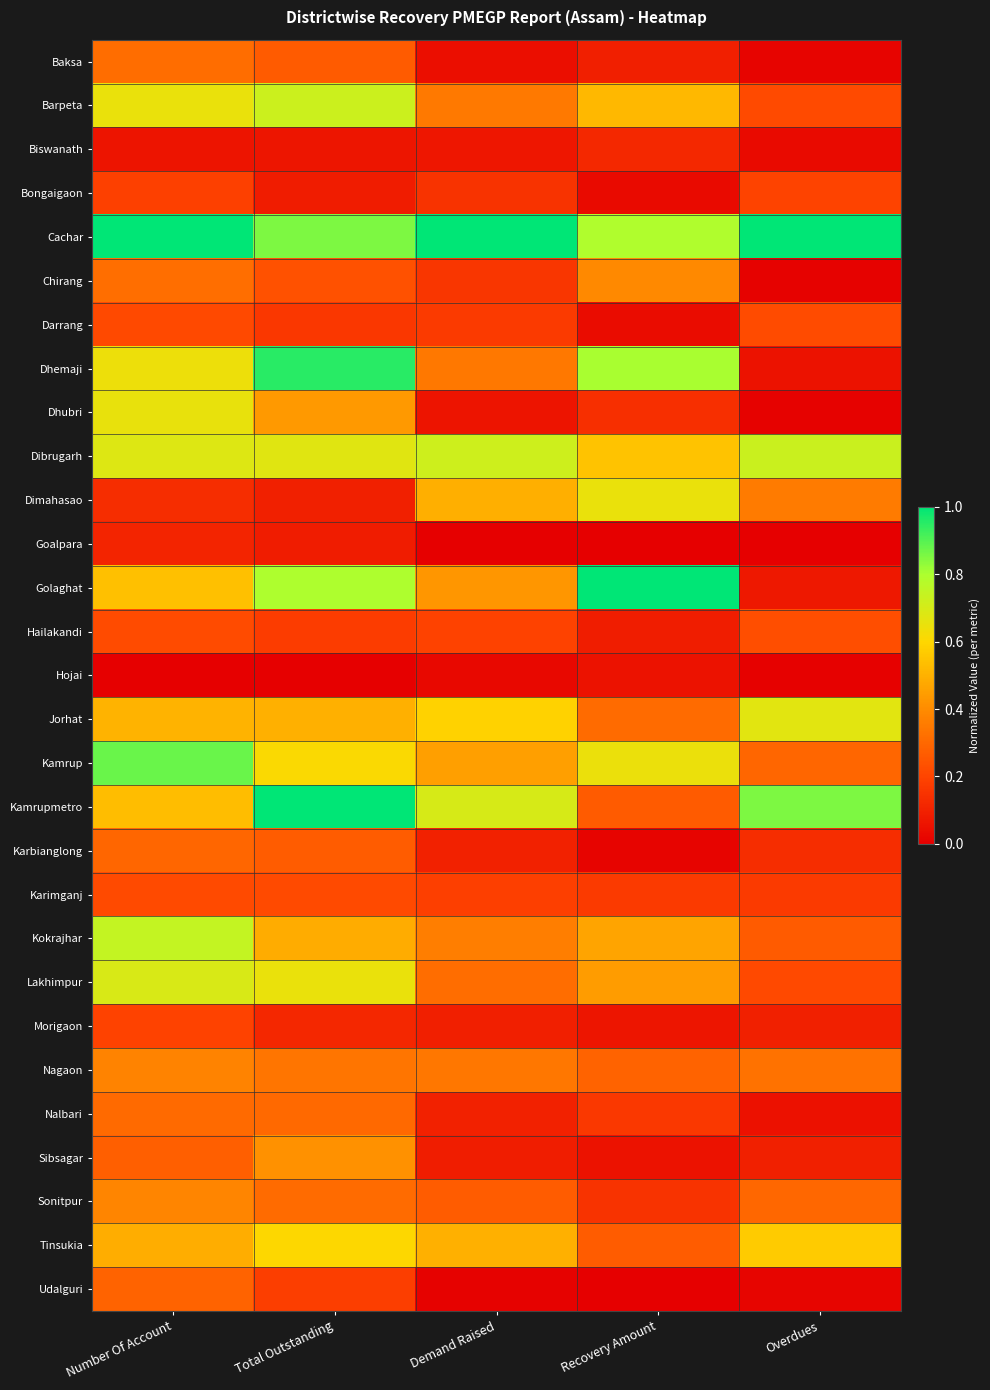

Which series has the largest total across all categories?

Cachar